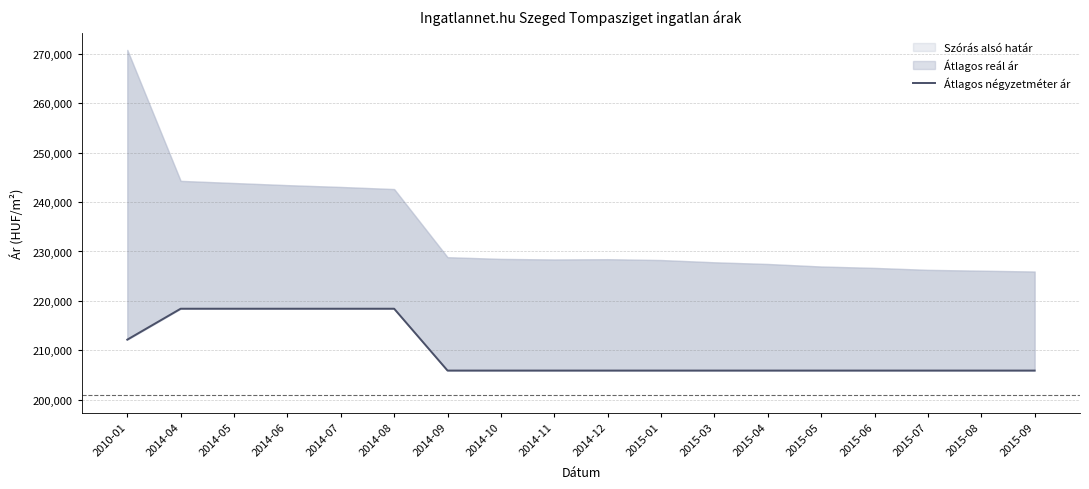

Approximately how many times larger is the value at 2014-05 compared to 2015-09?

1.1